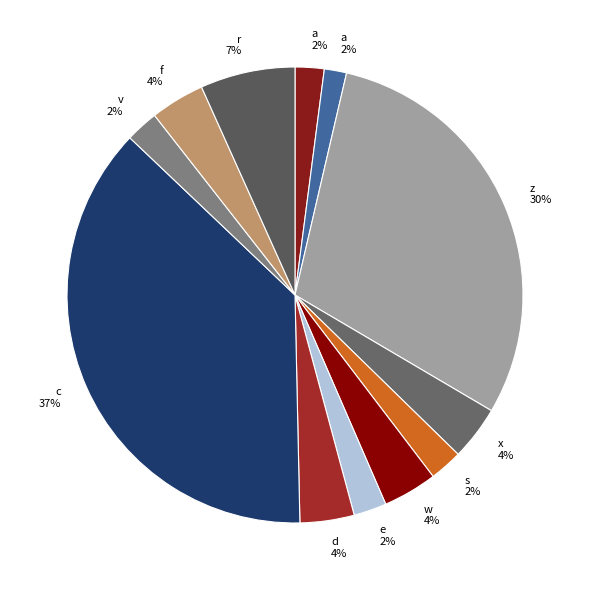

To the nearest percent, what is the difference between the largest and smallest slice percentages?

36%